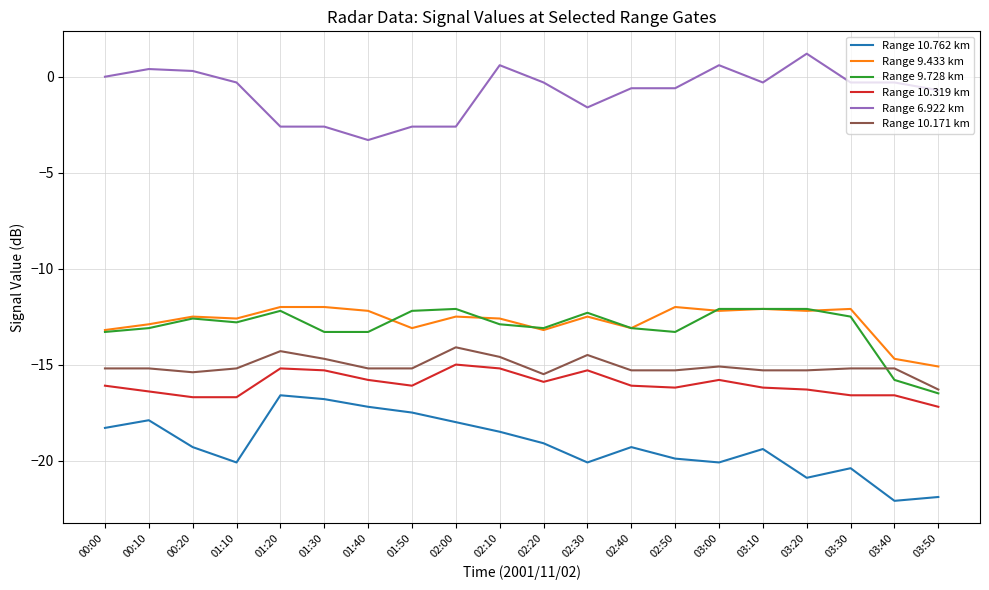

What is the difference between the second highest and second lowest values in the Range 10.171 km series?

1.2